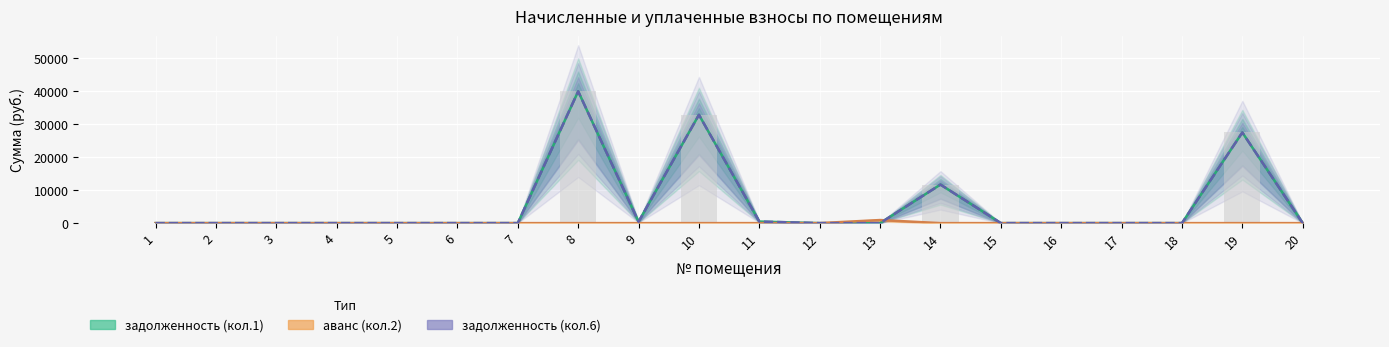

Reading left to right, extract all data points from this chart.

задолженность (кол.1): 1=0.0	2=0.0	3=0.0	4=0.0	5=0.0	6=0.0	7=0.0	8=39987.2	9=419.6	10=32866.8	11=471.5	12=0.0	13=0.0	14=11690.3	15=0.0	16=0.0	17=0.0	18=0.0	19=27501.8	20=0.0
аванс (кол.2): 1=0.0	2=0.0	3=0.0	4=0.0	5=0.0	6=0.0	7=0.0	8=0.0	9=0.0	10=0.0	11=0.0	12=0.1	13=926.9	14=0.0	15=0.0	16=0.0	17=0.0	18=0.0	19=0.0	20=0.0
задолженность (кол.6): 1=0.0	2=0.0	3=0.0	4=0.0	5=0.0	6=0.0	7=0.0	8=39987.2	9=419.6	10=32866.8	11=471.5	12=0.0	13=0.0	14=11690.3	15=0.0	16=0.0	17=0.0	18=0.0	19=27501.8	20=0.0
задолженность (raw): 1=0.0	2=0.0	3=0.0	4=0.0	5=0.0	6=0.0	7=0.0	8=39987.2	9=419.6	10=32866.8	11=471.5	12=0.0	13=0.0	14=11690.3	15=0.0	16=0.0	17=0.0	18=0.0	19=27501.8	20=0.0